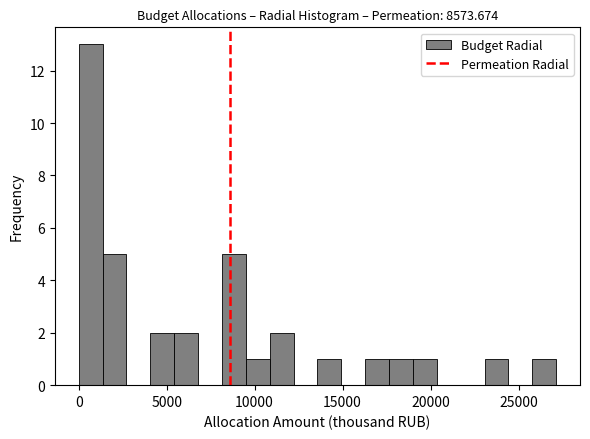

Around what value on the x-axis is the tallest bar? Give the approximate position of its centre, as read against the axis.

500